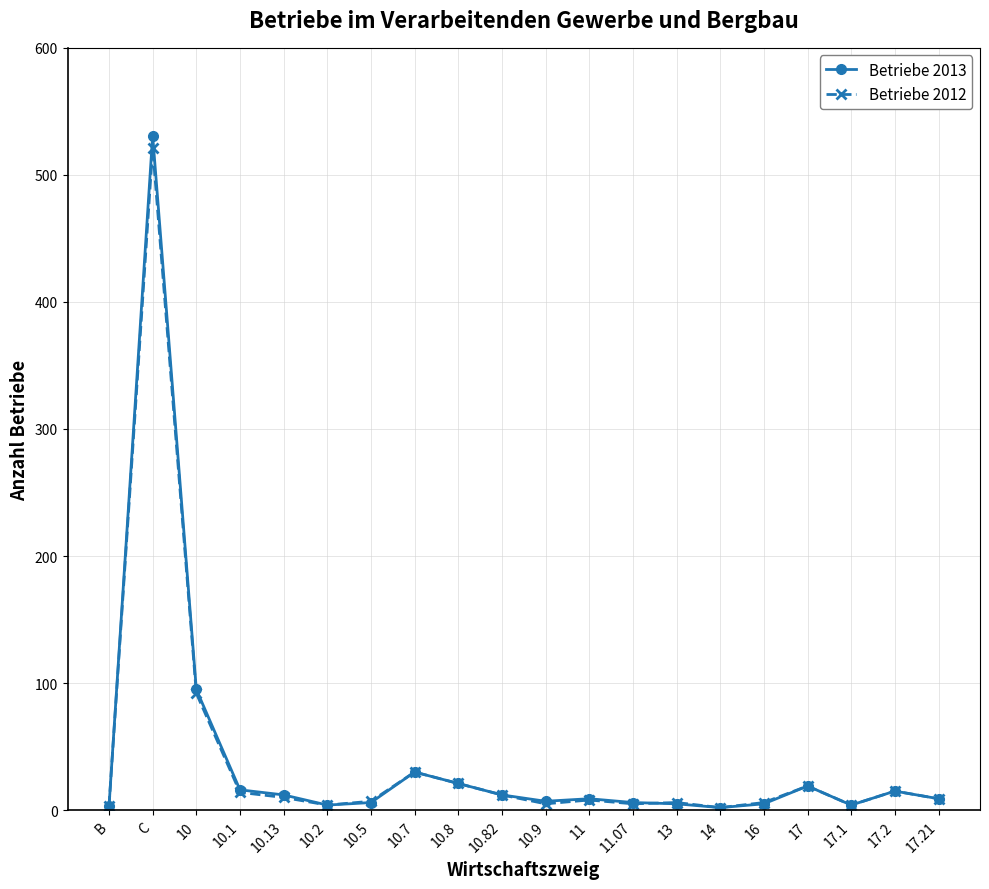

Which category has the highest value across all series?

C